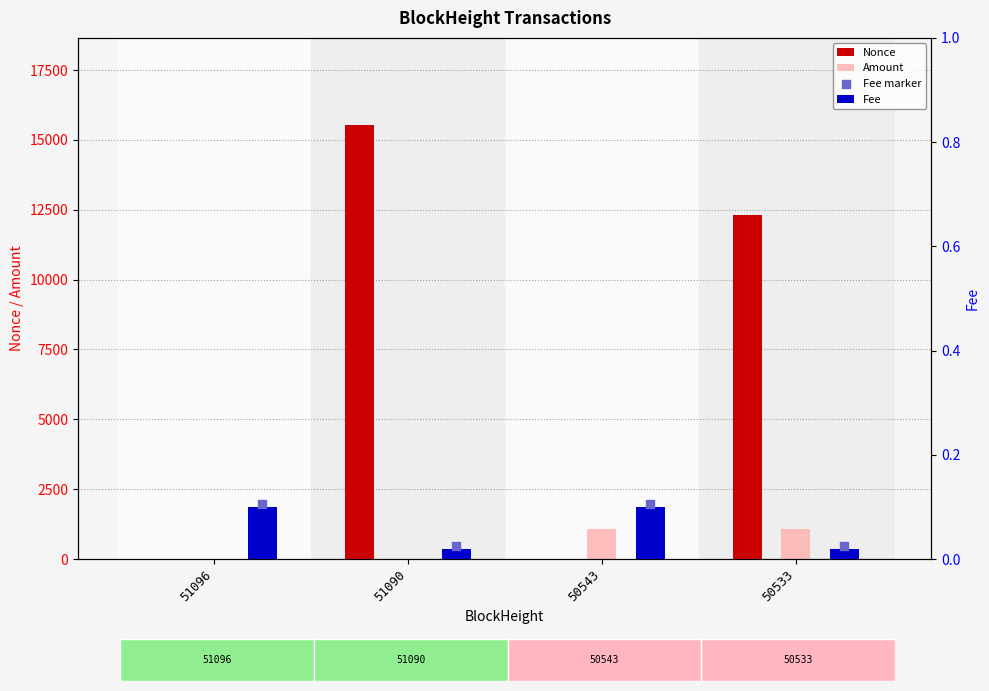

What is the total value across all series at 50543?

1084.3